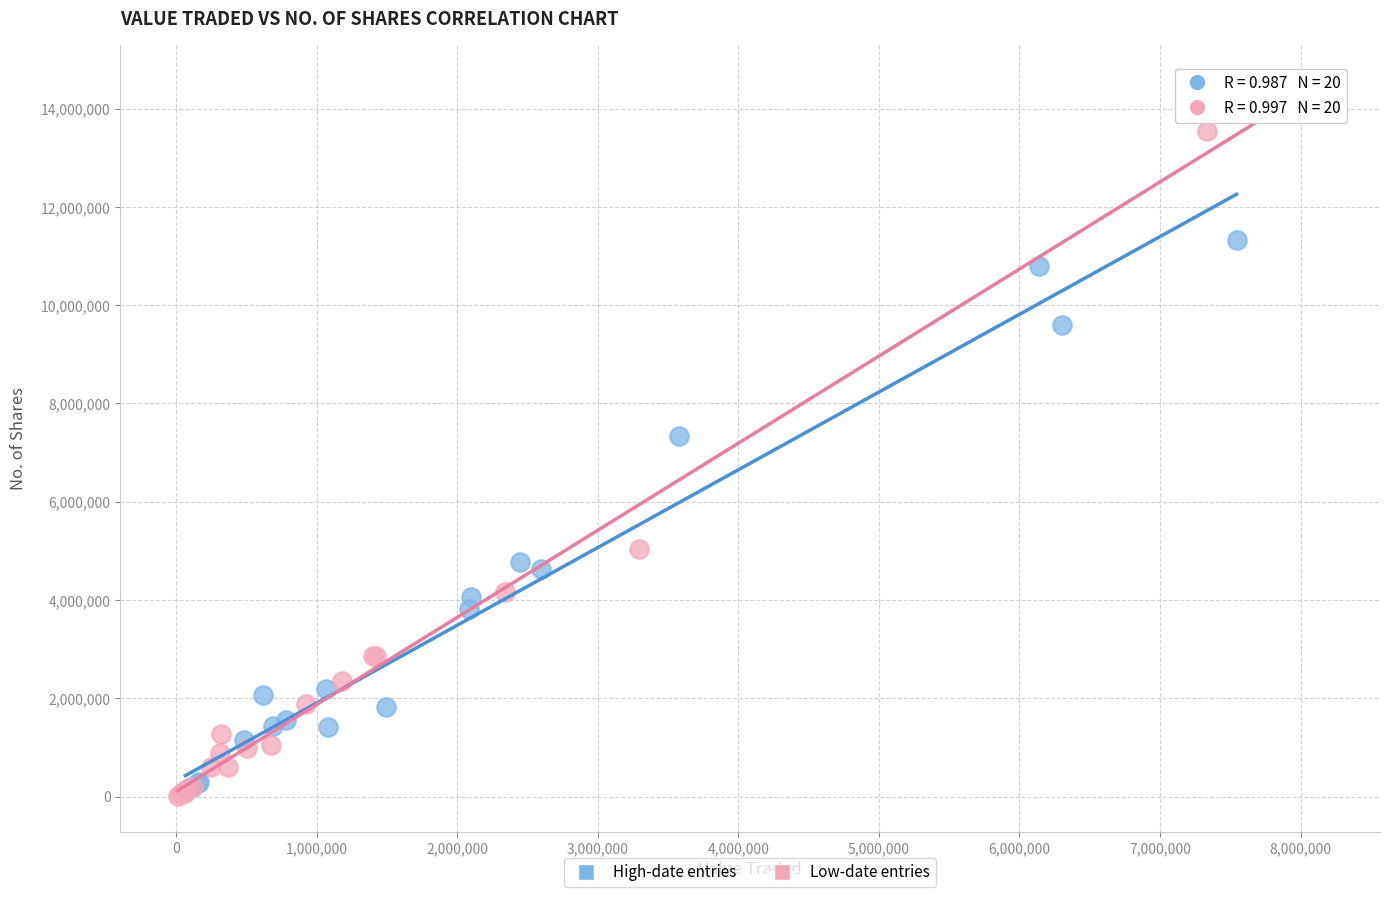

Which series has the widest spread of Y values?

Low-date entries